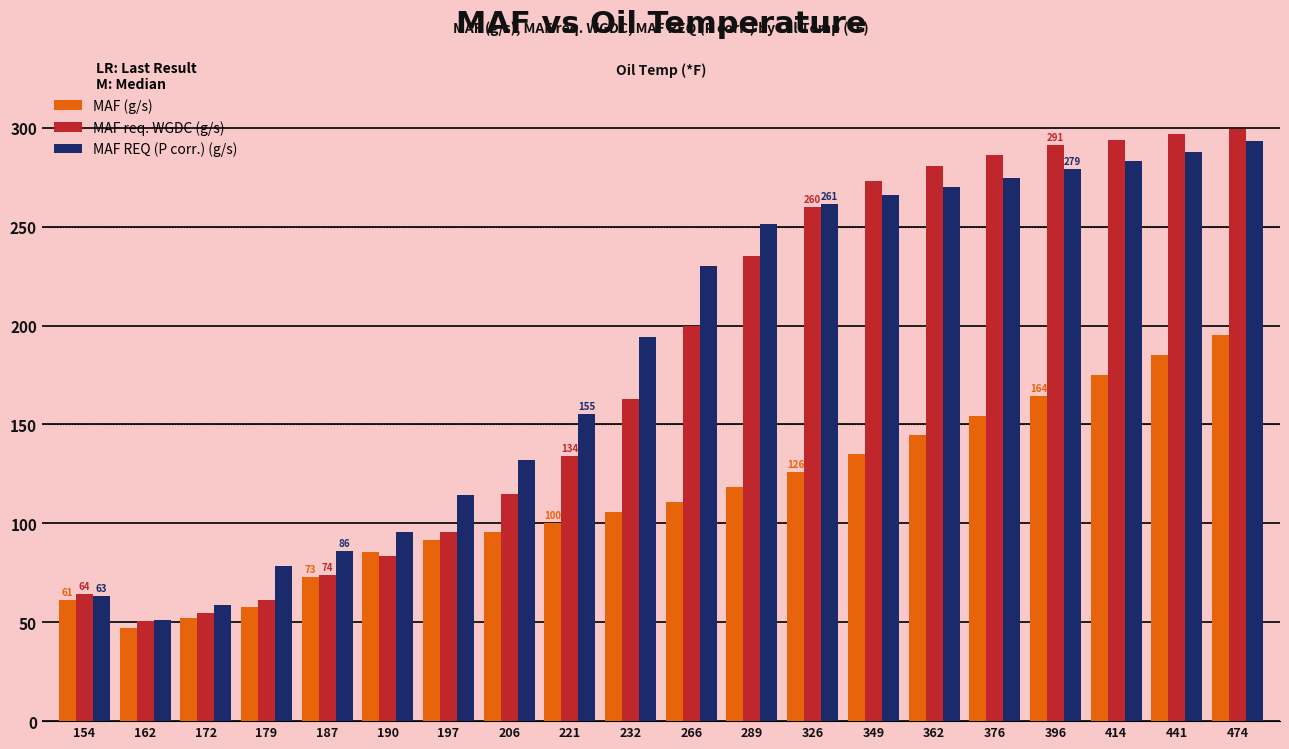

List the series in order of their peak value, lowest first.

MAF (g/s), MAF REQ (P corr.) (g/s), MAF req. WGDC (g/s)